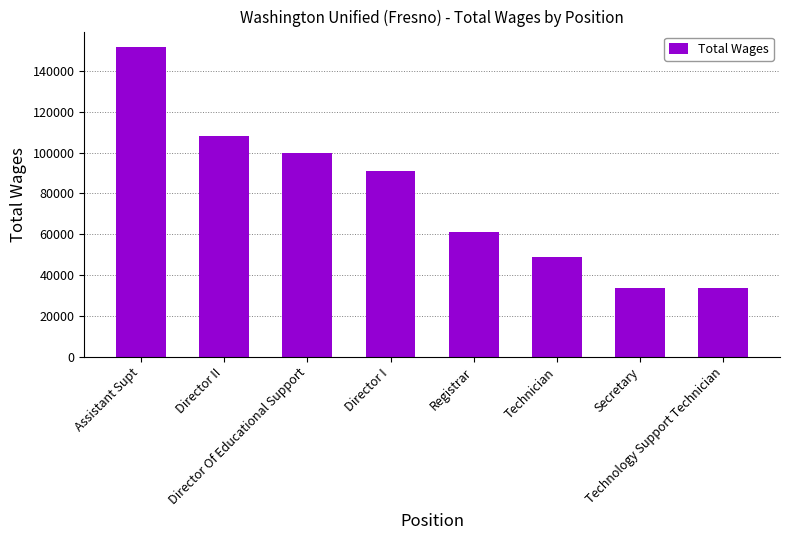

What is the sum of all values?

628455